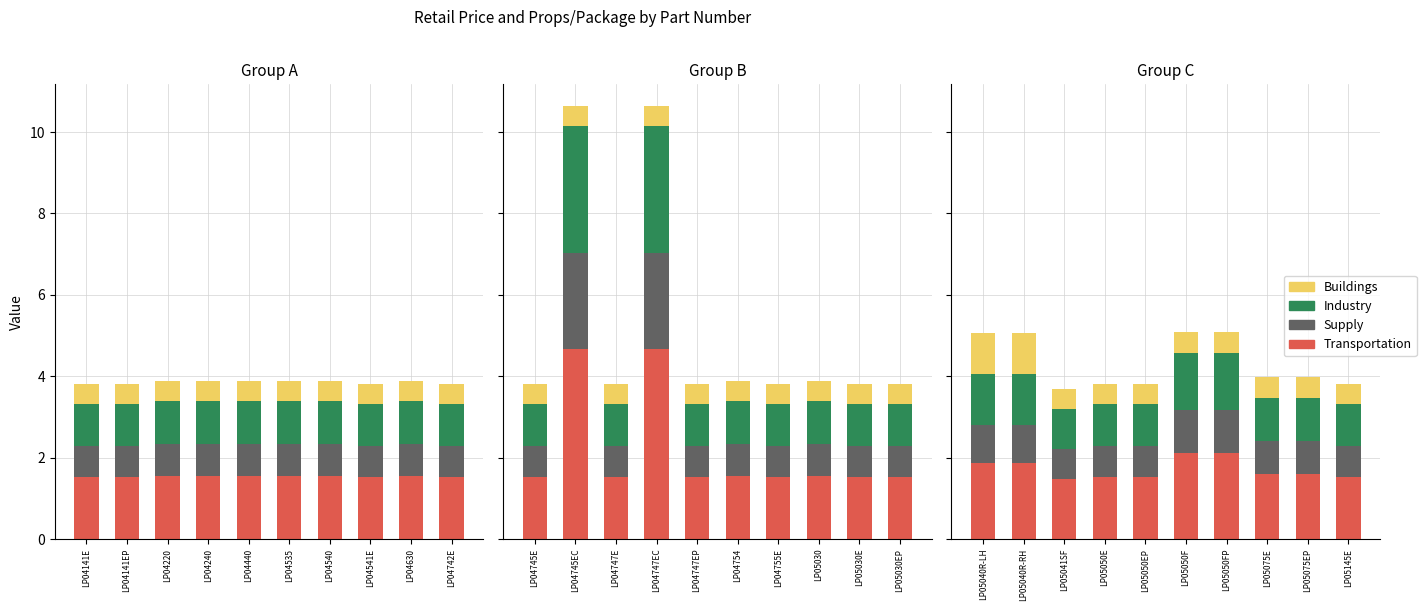

What are all the series names shown in the legend?

Transportation, Supply, Industry, Buildings